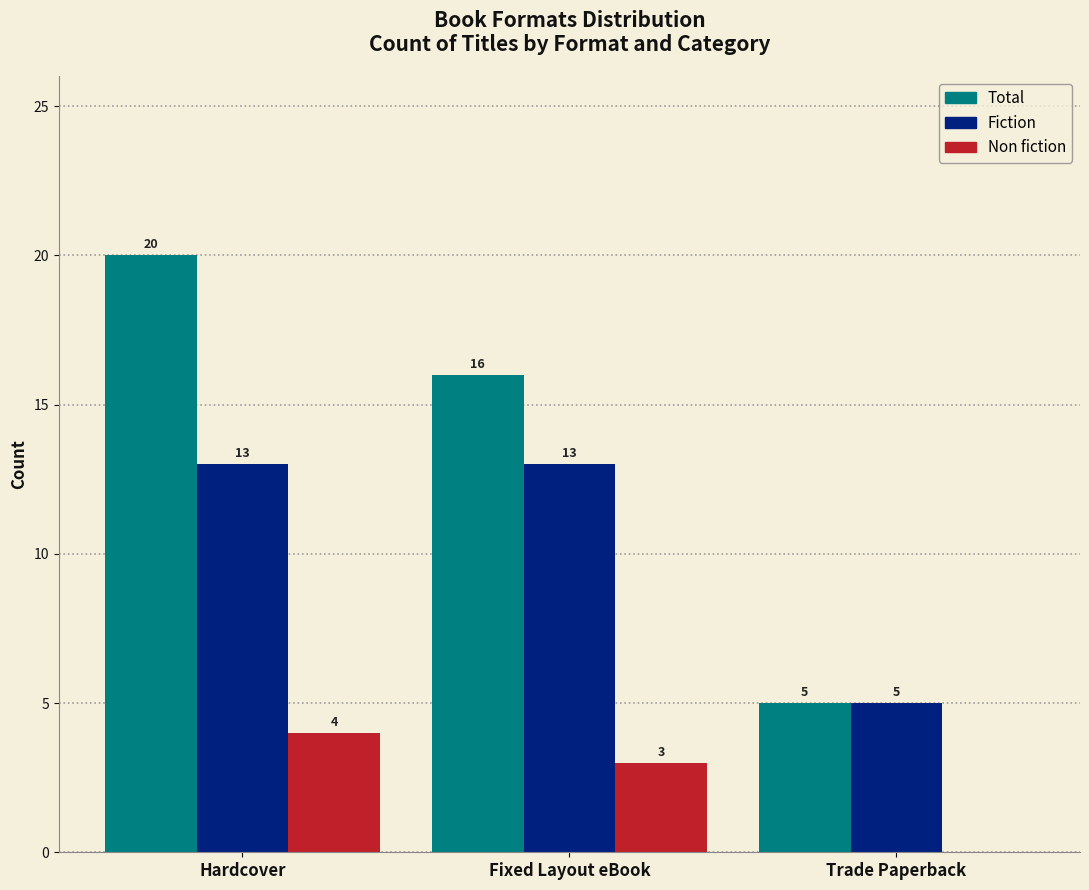

Is the value of Fiction at Trade Paperback greater than the value of Non fiction at Hardcover?

Yes